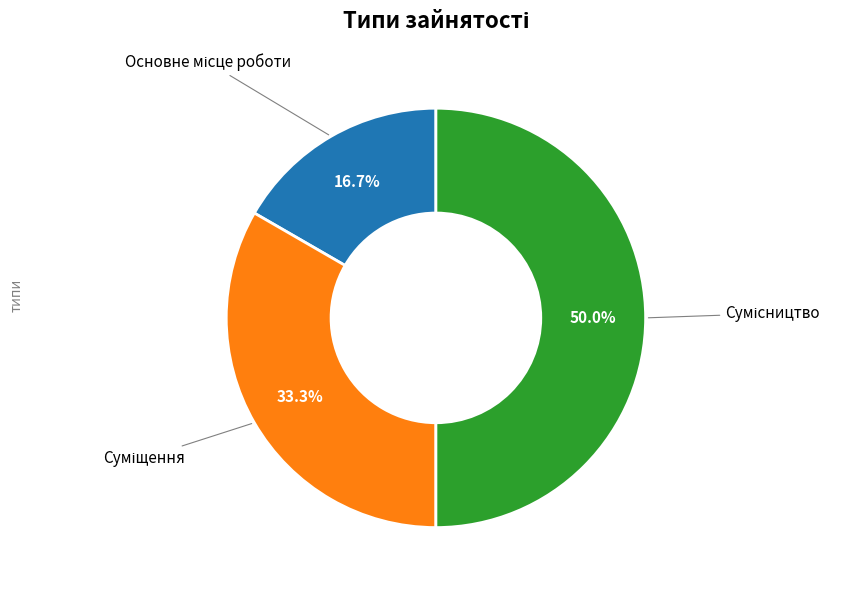

Rank the categories by value from highest to lowest.

Сумісництво, Суміщення, Основне місце роботи